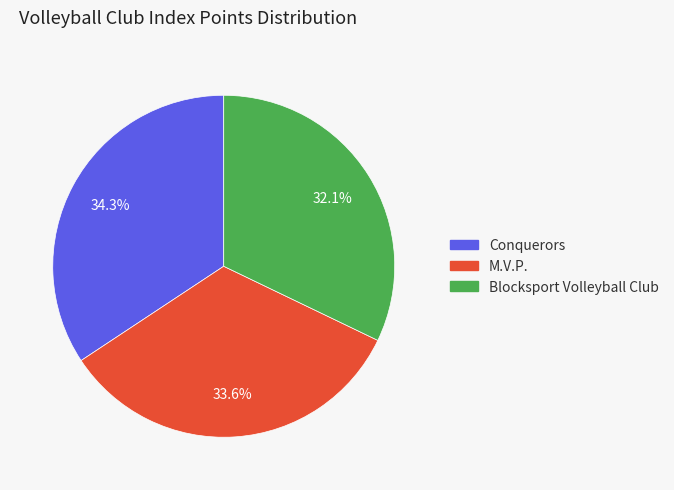

To the nearest percent, what is the difference between the largest and smallest slice percentages?

2%